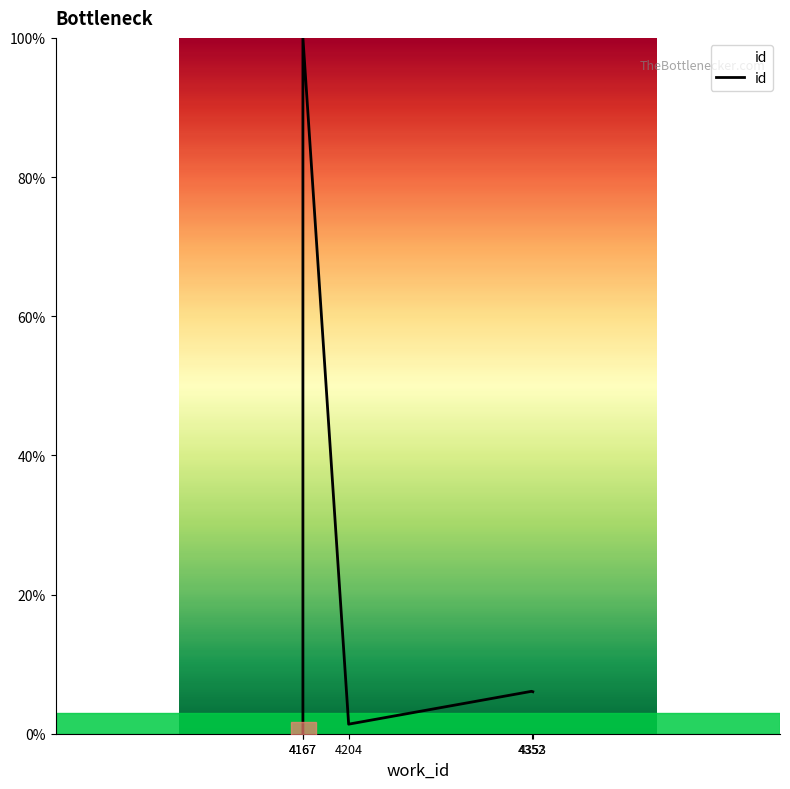

True or false: the data has more than 1 interior local peaks.

True